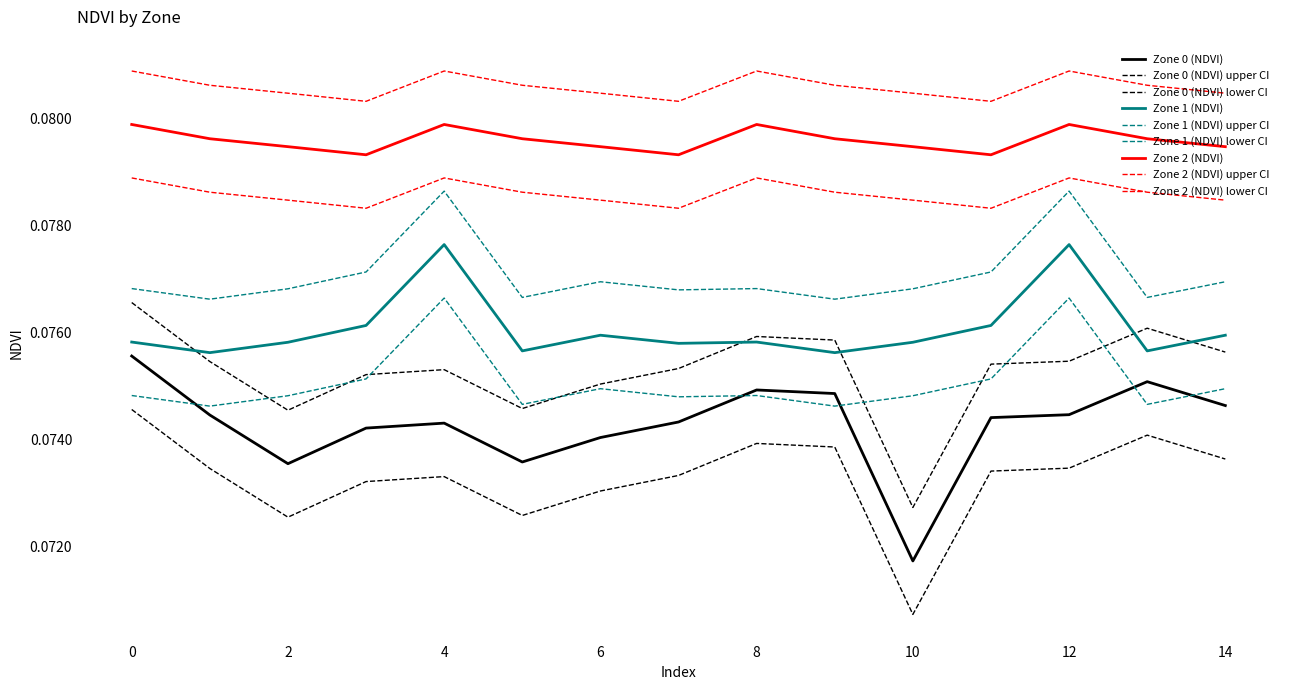

Does the chart have visible grid lines?

No